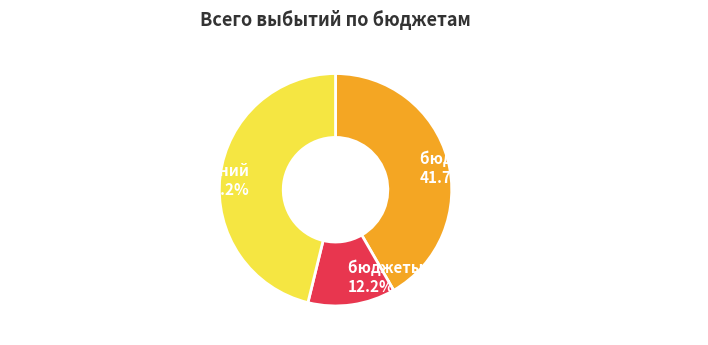

How many segments does this pie chart have?

3